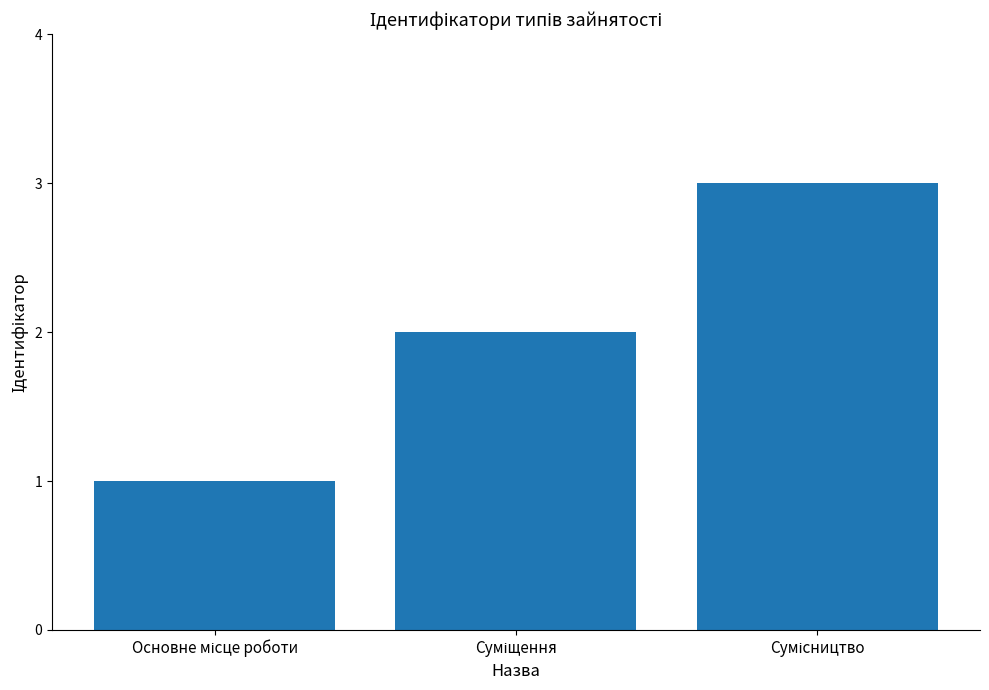

What is the maximum value shown in the chart?

3